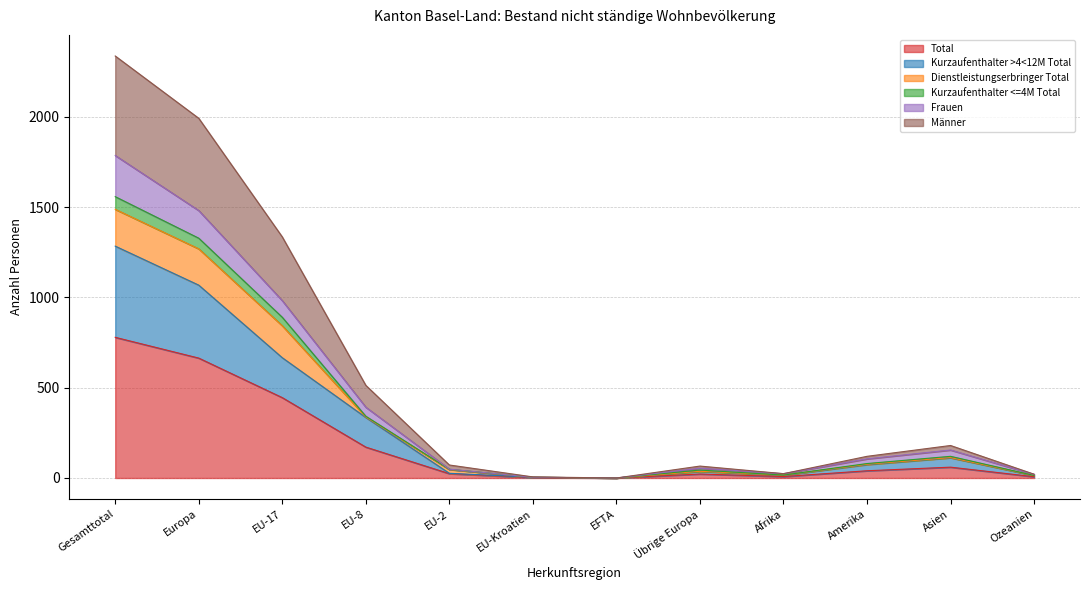

What is the highest value of the Total series?

779